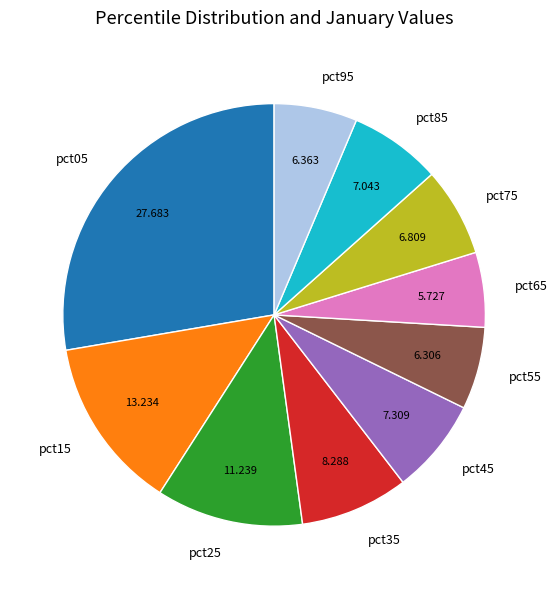

Does pct15 represent more than half of the total?

No